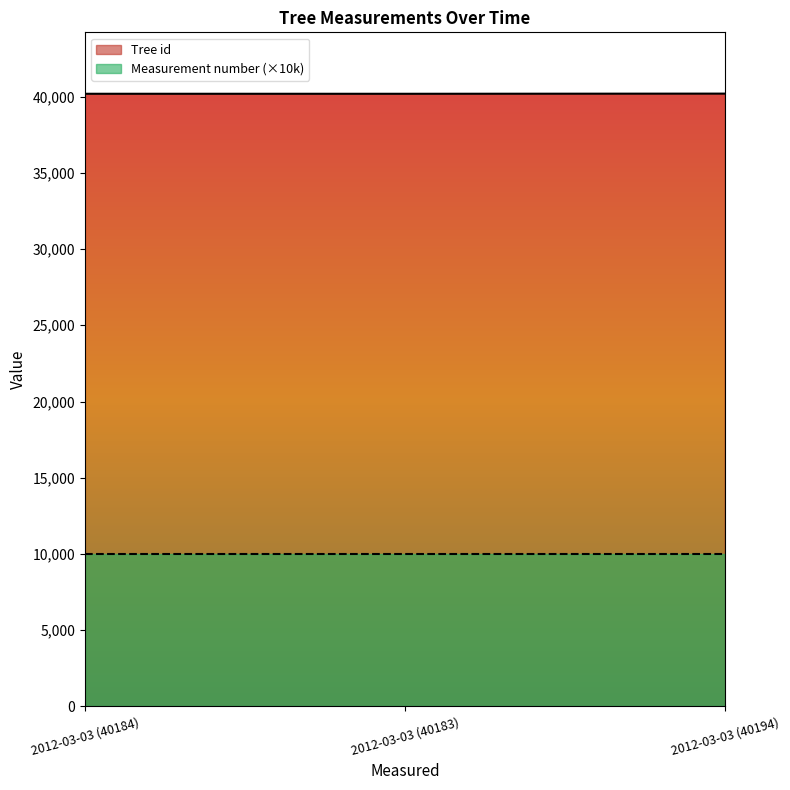

What is the difference between the second highest and minimum values?

1